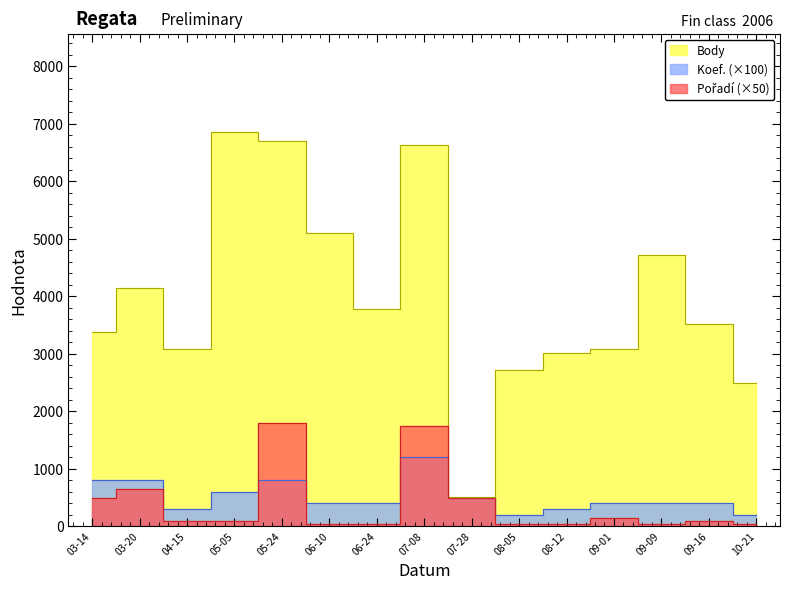

How many values in the Body series exceed 3517?

7